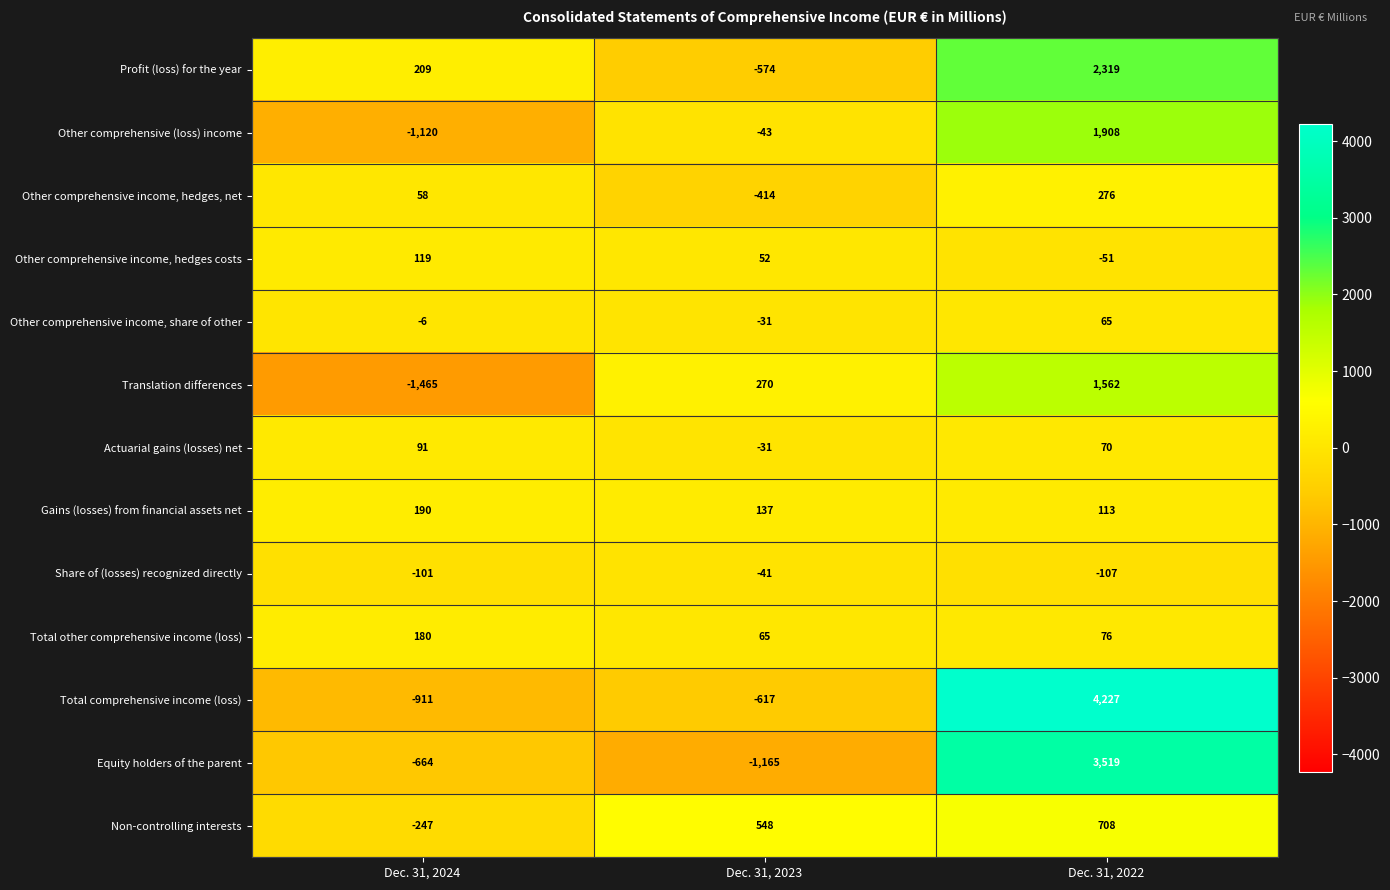

The Total other comprehensive income (loss) series shows 28 at Dec. 31, 2023. True or false?

False